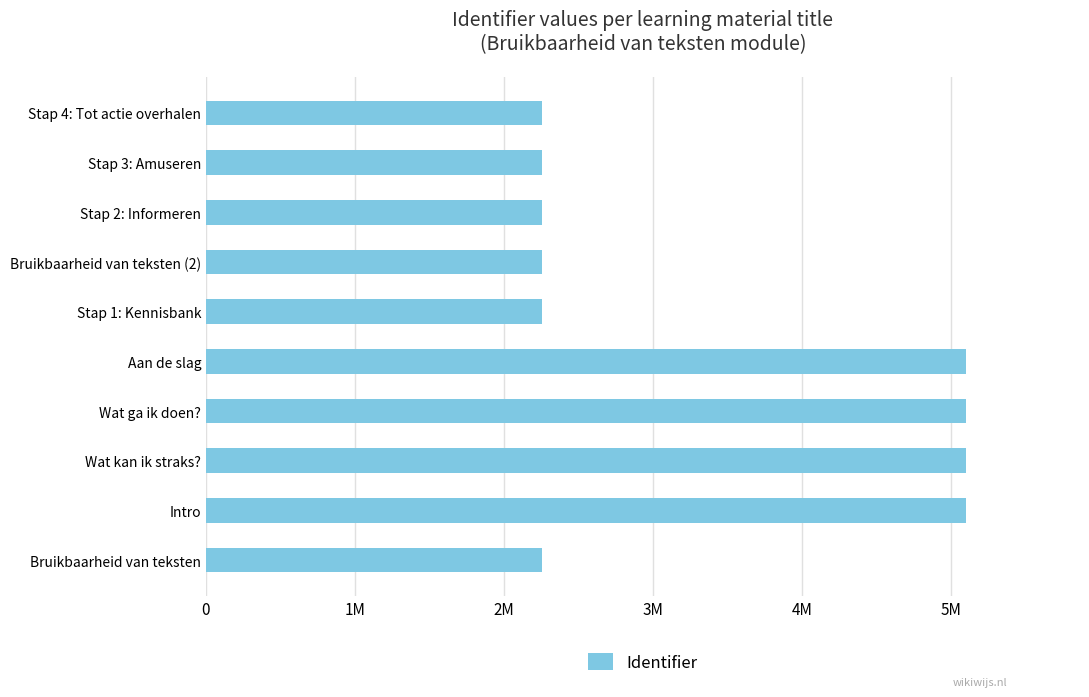

Does the chart contain any negative values?

No